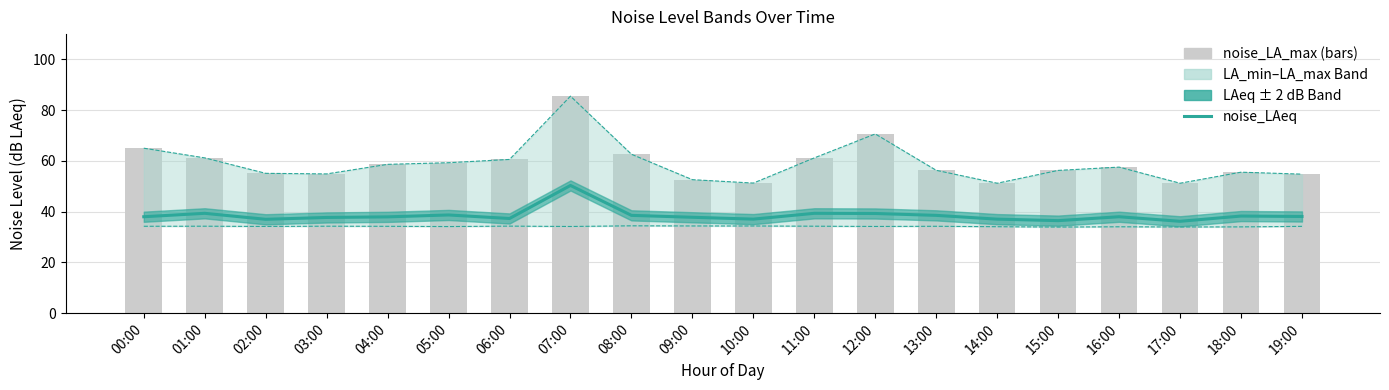

What is the difference between the second highest and second lowest values in the noise_LAeq series?

2.9